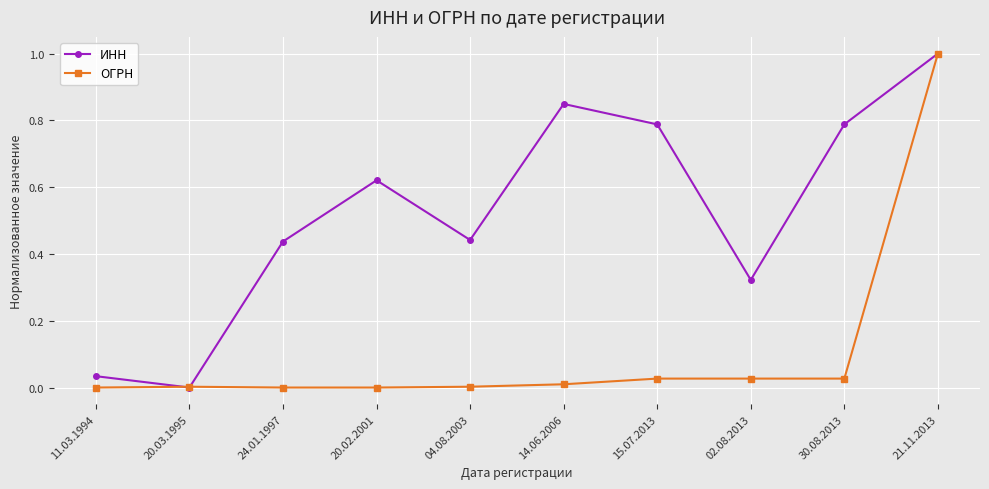

True or false: ИНН has more than 0 interior local peaks.

True